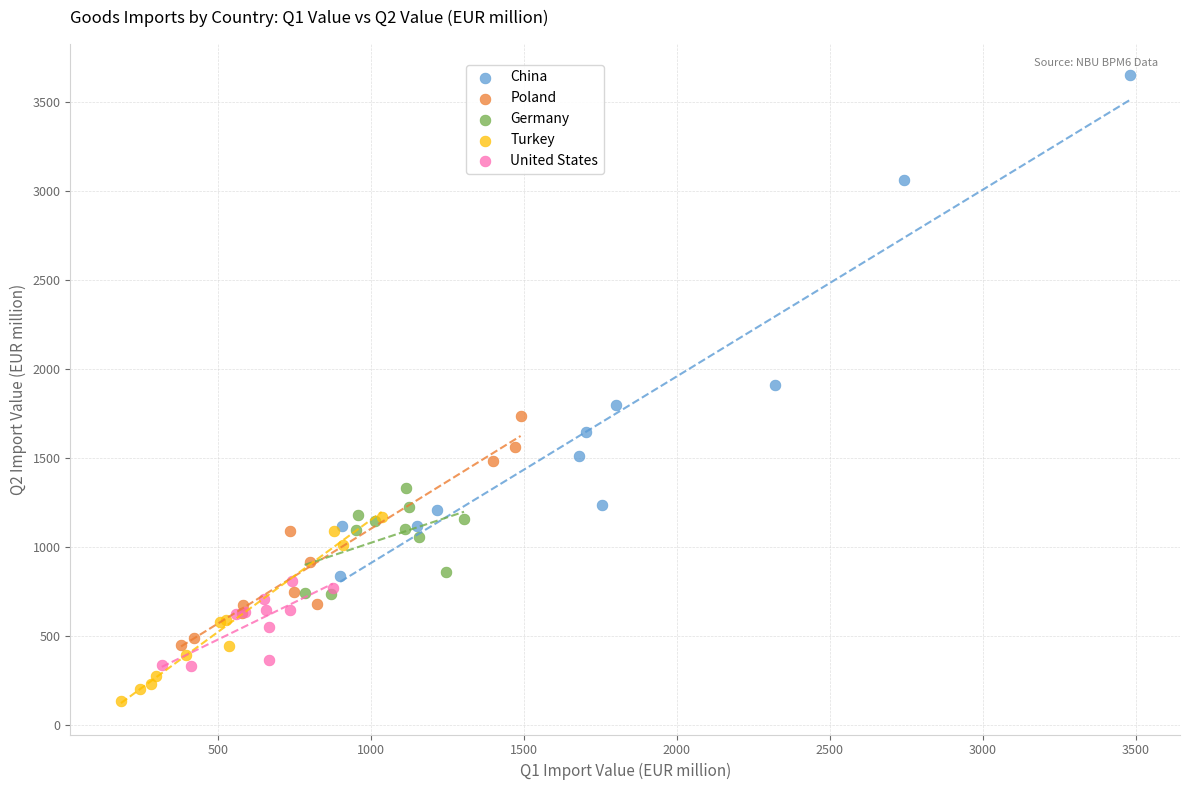

Which series contains the highest Y value?

China